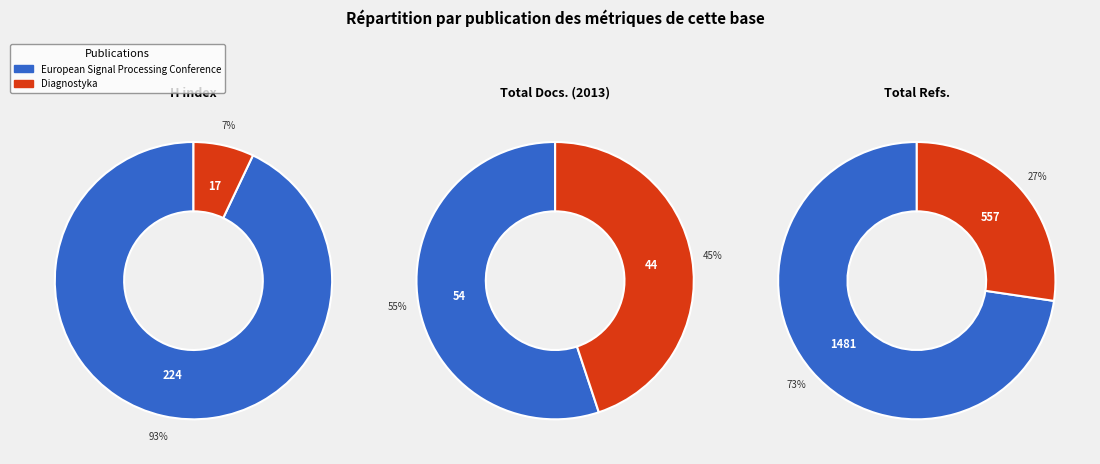

What percentage is the European Signal Processing Conference slice, to the nearest percent?

73%